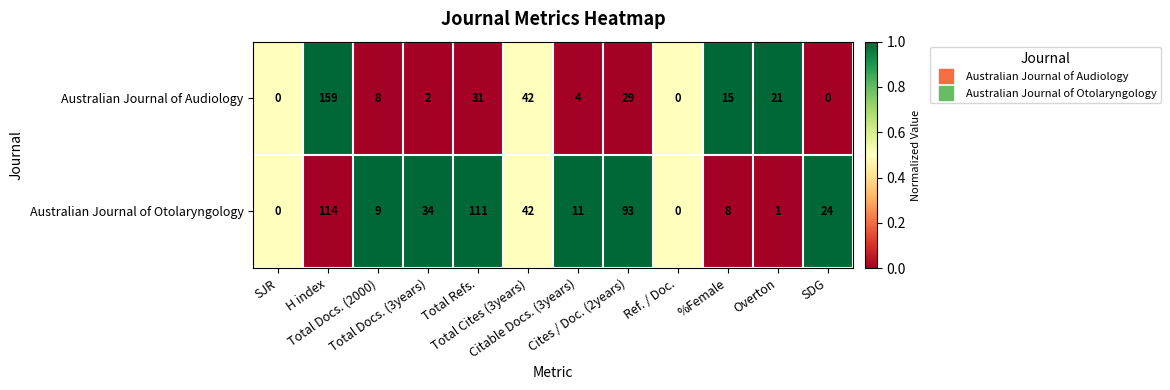

At how many categories does at least one series exceed 65?

3